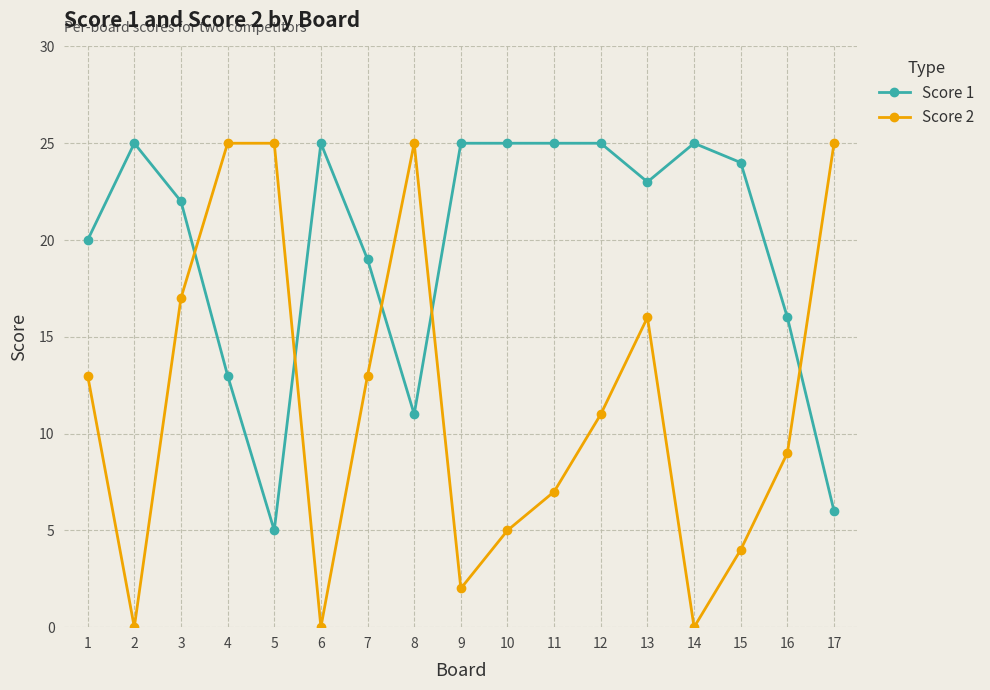

What is the sum of the Score 1 values at 13 and 10?

48